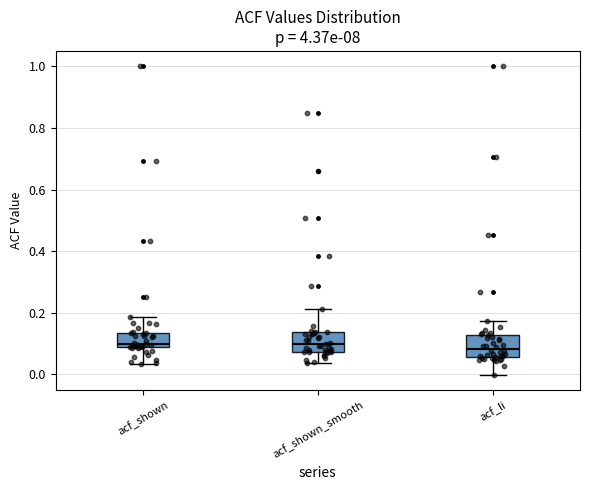

Where does the lower whisker of the box for acf_li end on the y-axis? The values are not printed on the chart, so give them approximately, as read against the axis.

0.00